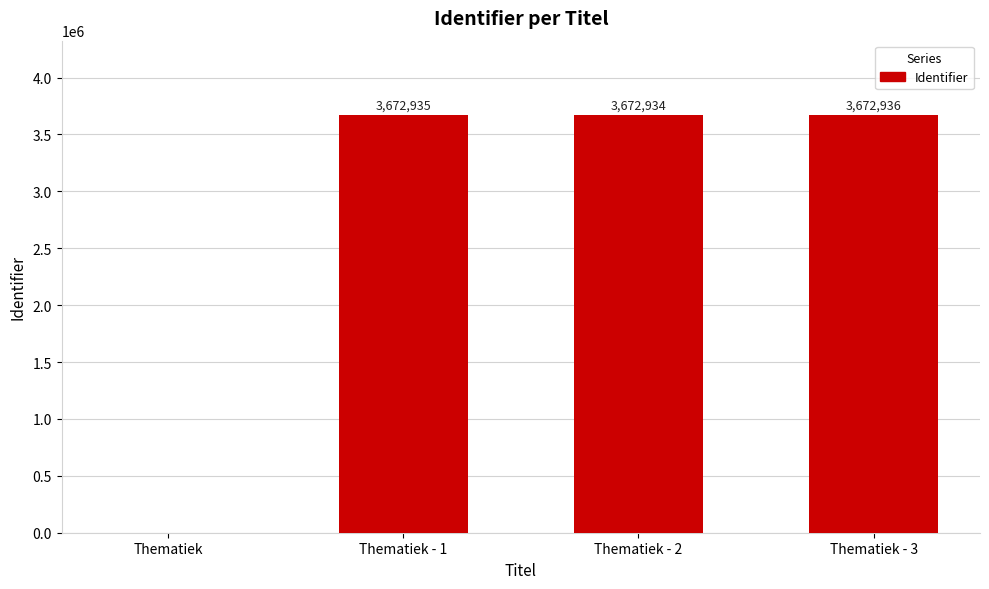

At which label is the value closest to 1836468?

Thematiek - 2